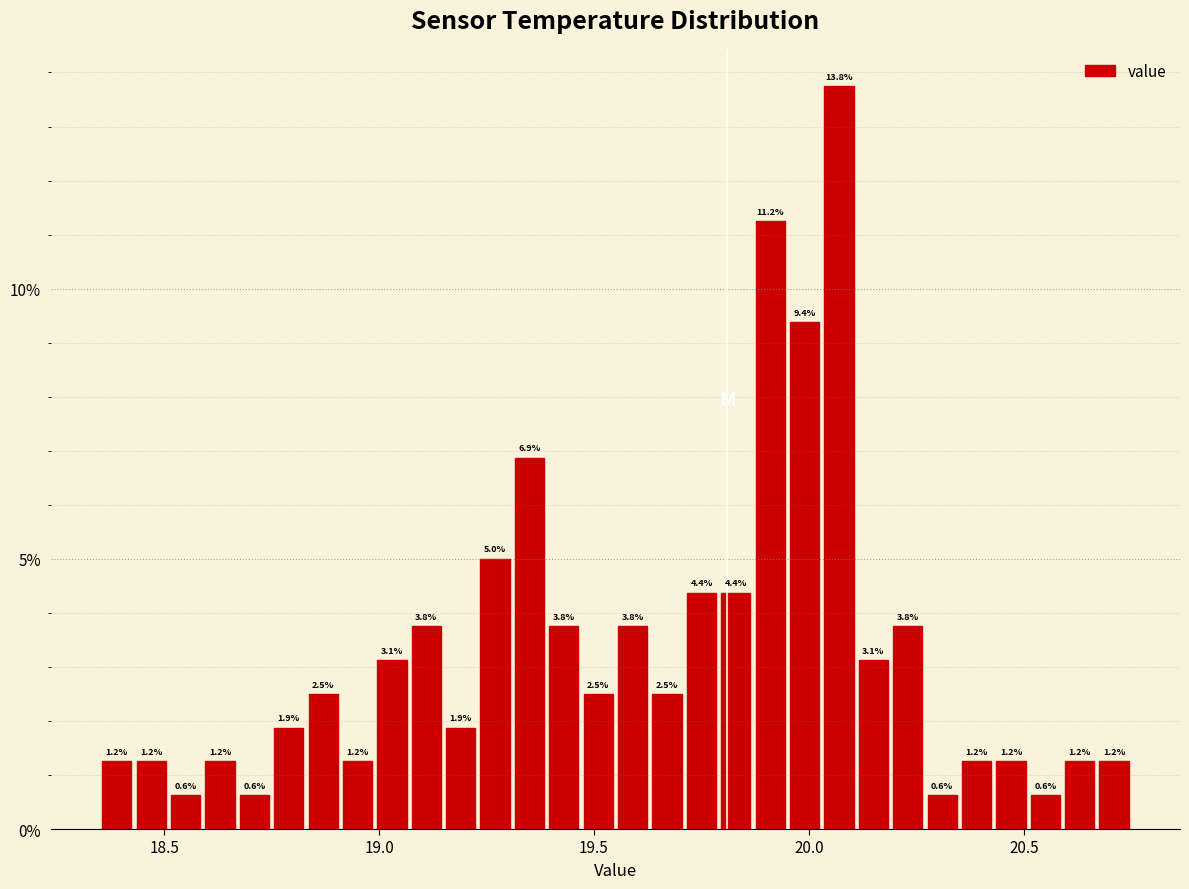

Around what value on the x-axis is the tallest bar? Give the approximate position of its centre, as read against the axis.

20.05